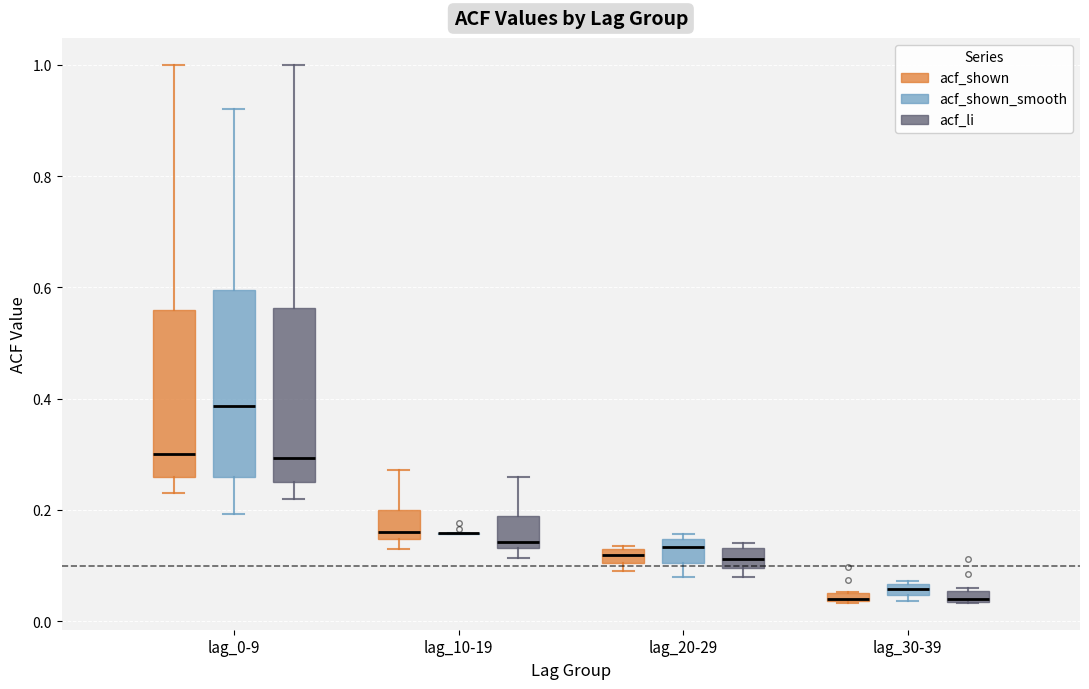

Where is the lower edge of the box for lag_30-39 (acf_shown) on the y-axis? The values are not printed on the chart, so give them approximately, as read against the axis.

0.04